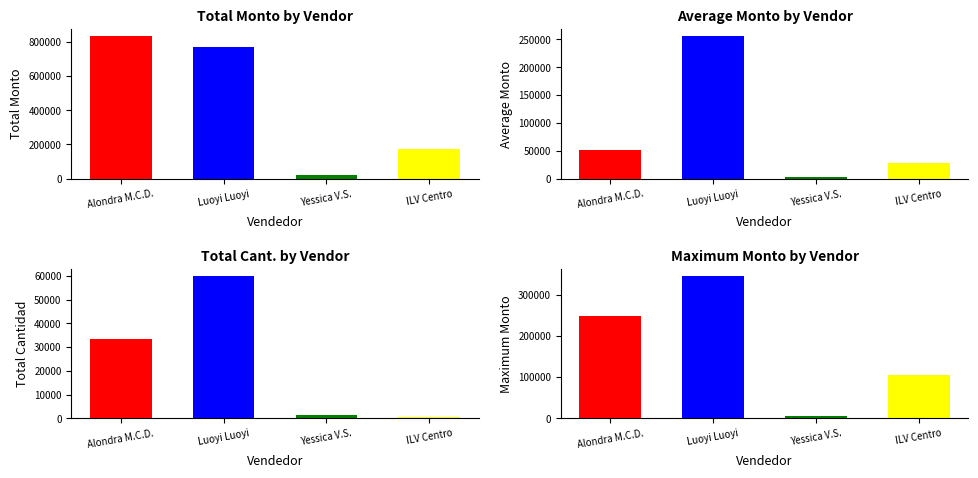

Rank the categories by value from lowest to highest.

Yessica V.S., ILV Centro, Luoyi Luoyi, Alondra M.C.D.